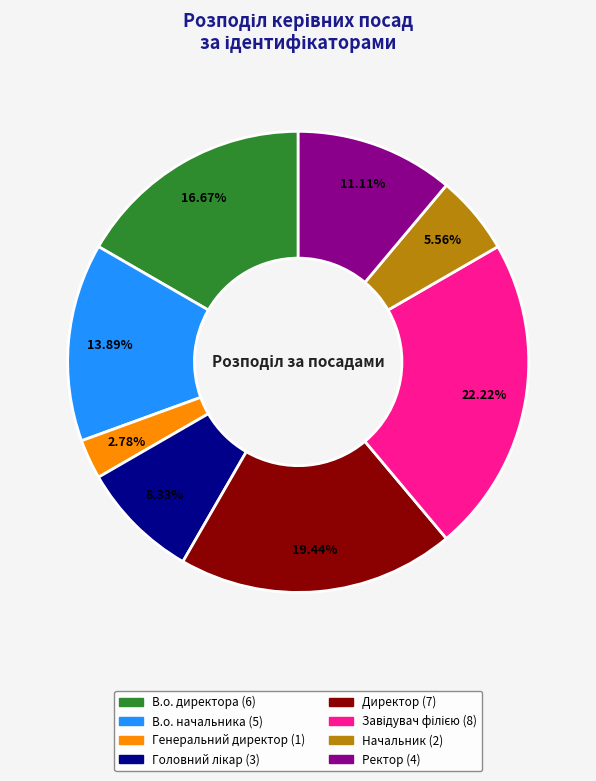

Is there a majority slice in this chart?

No